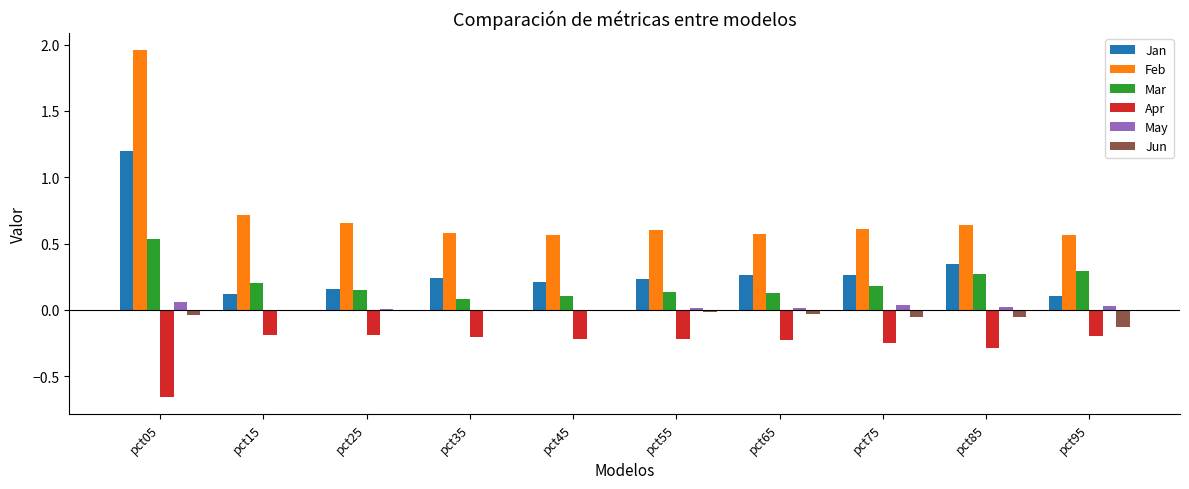

What is the highest value of the Jan series?

1.2